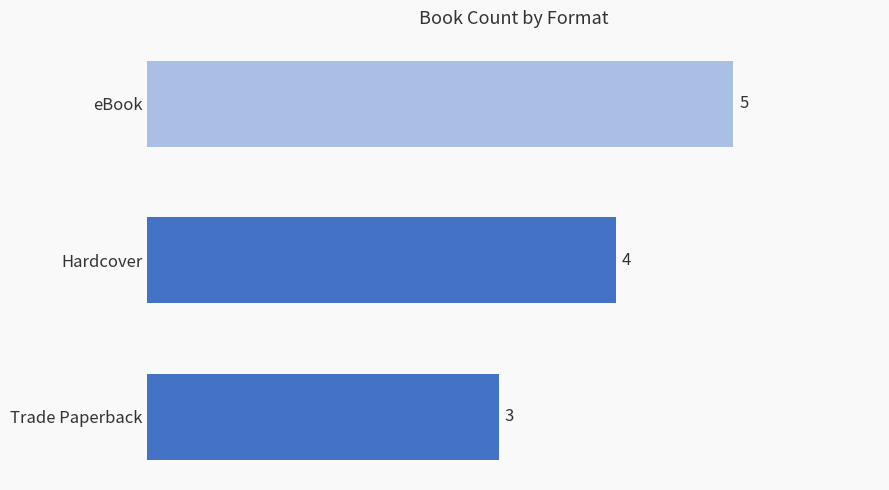

Count the values in the range 3 to 5.

3